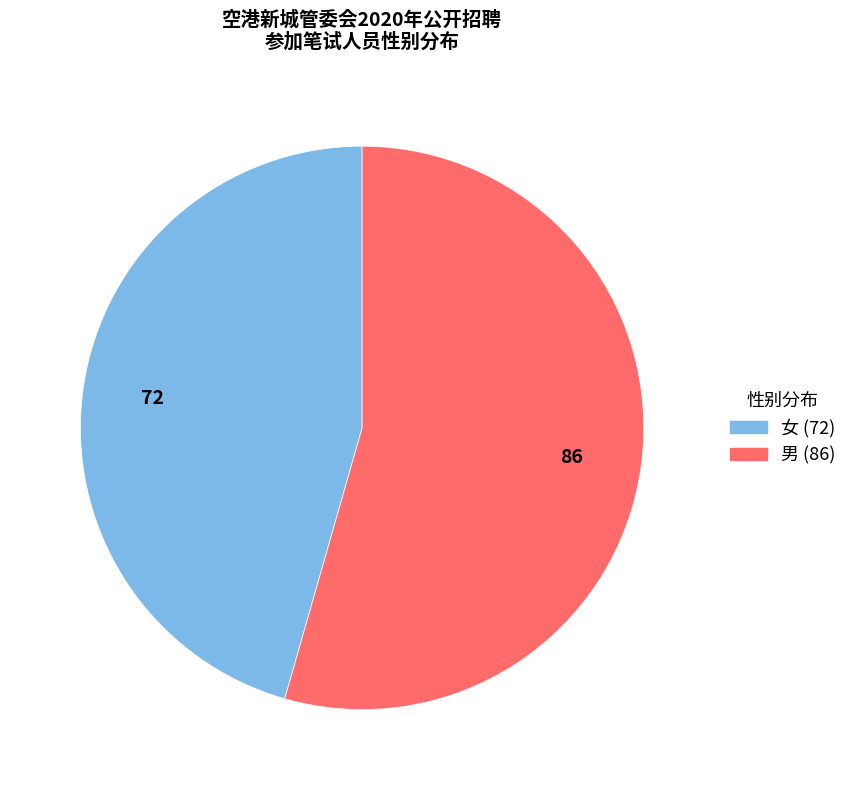

What is the ratio of the value at 男 to the value at 女?

1.2